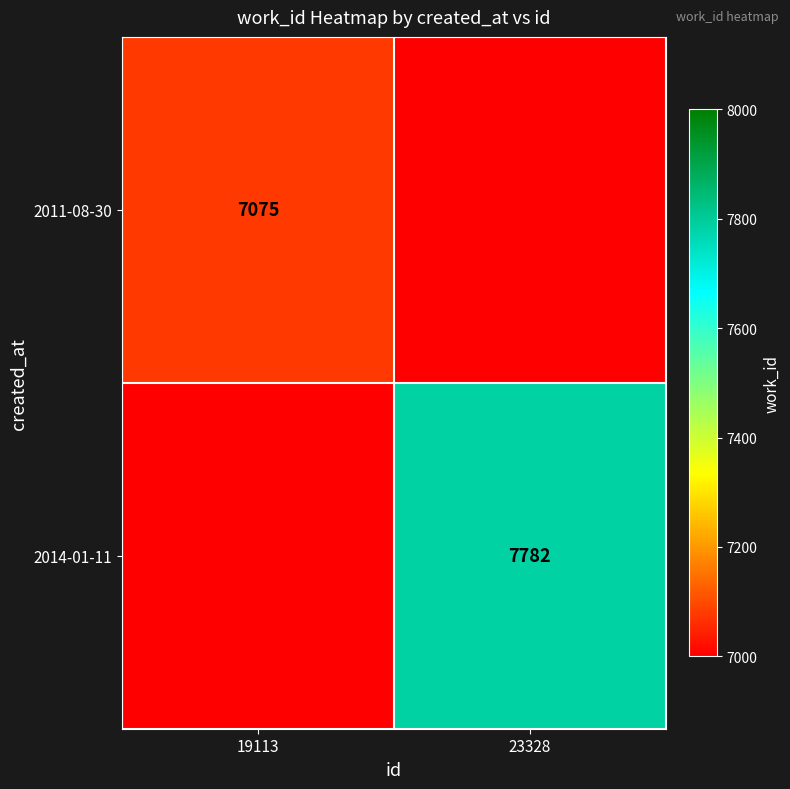

The 2011-08-30 series shows 7075 at 19113. True or false?

True